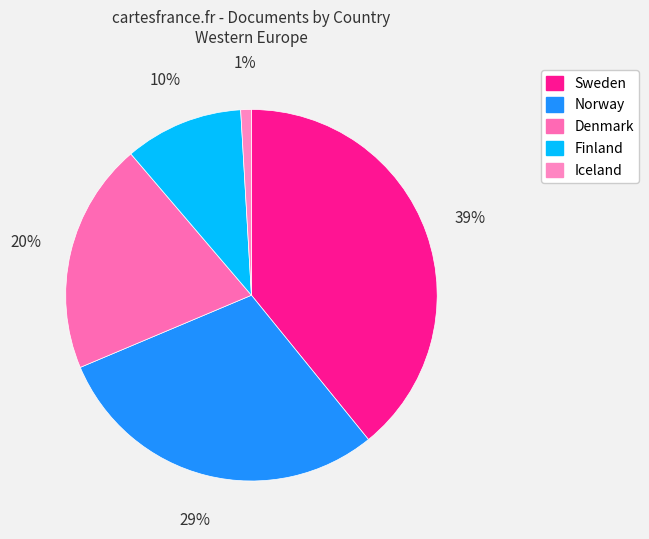

Count the number of slices in the pie.

5